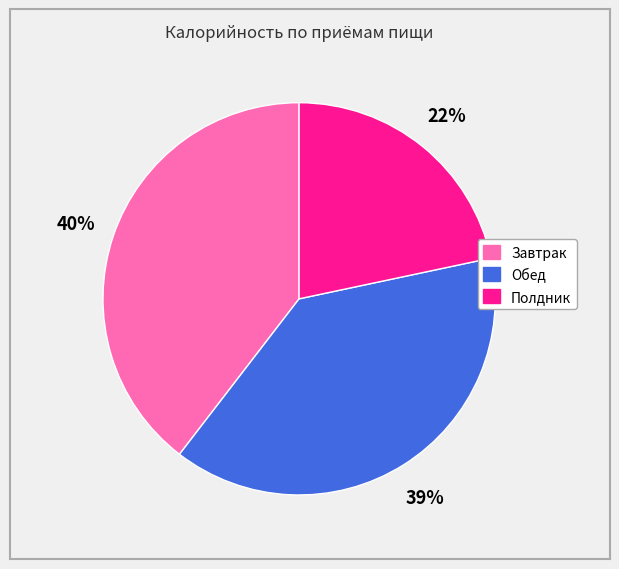

To the nearest percent, what portion does Полдник represent?

22%